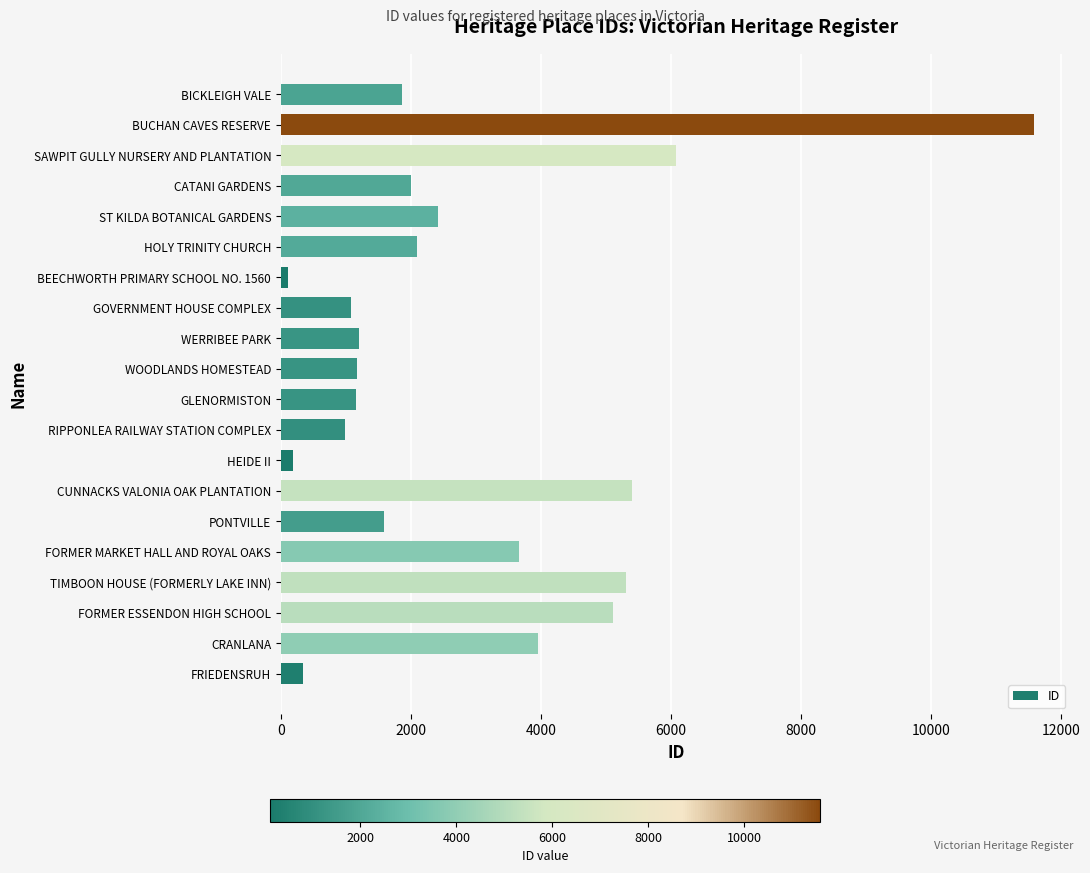

The value at HOLY TRINITY CHURCH is 2091. True or false?

True